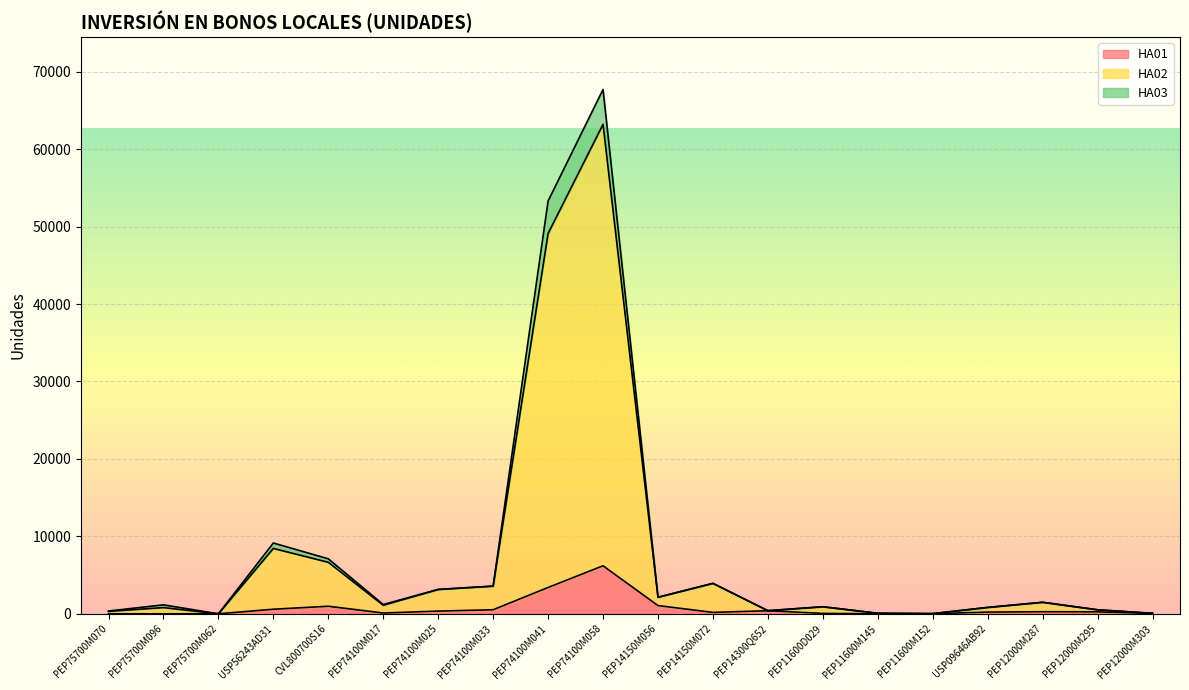

At which label is HA01 closest to 3100?

PEP74100M041